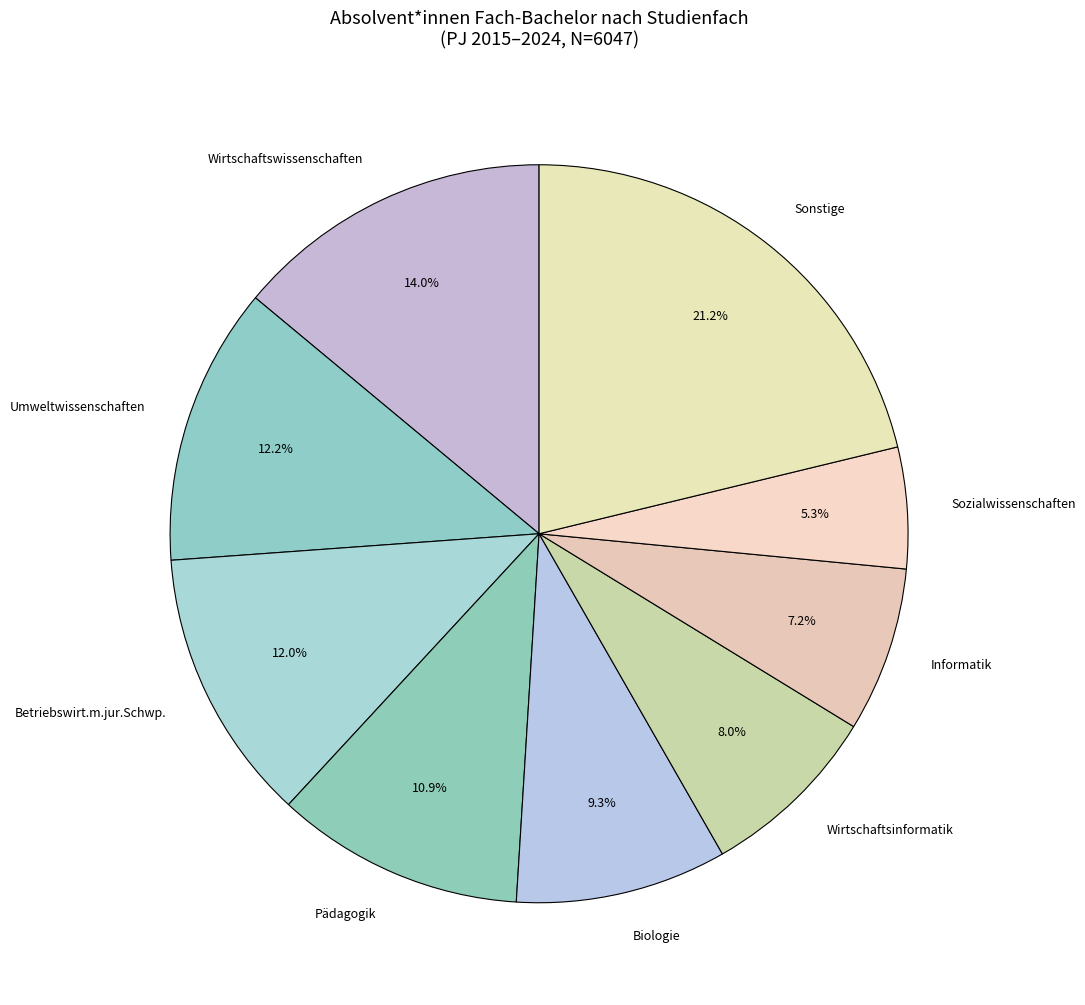

How many slices are in this pie chart?

9